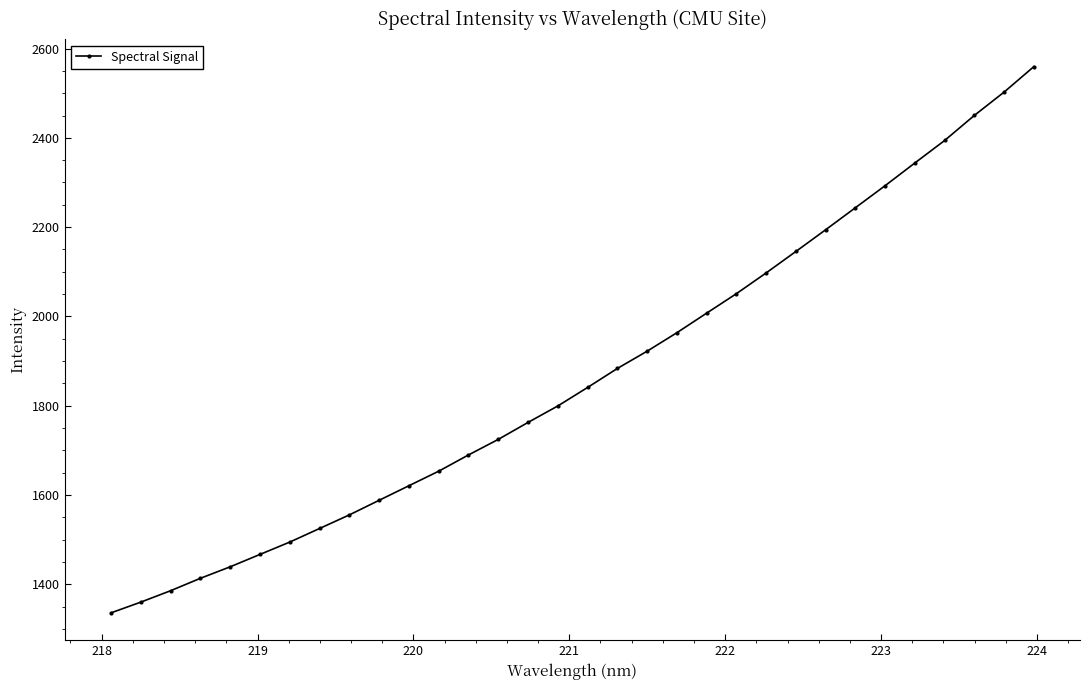

What is the difference between the maximum and minimum values?

1223.8